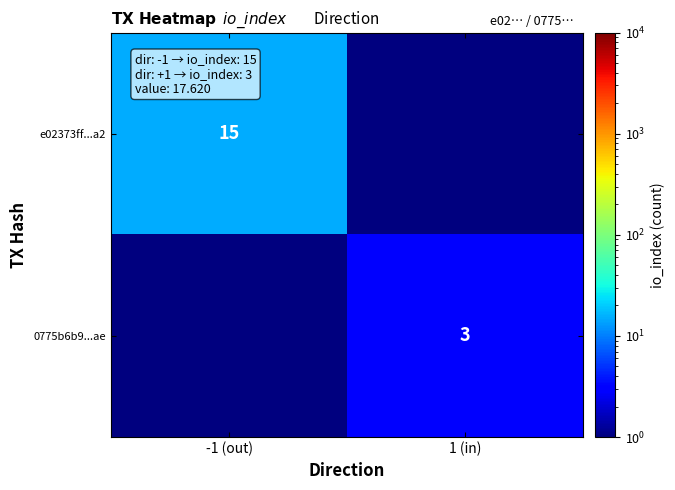

The e02373ff...a2 series shows 7.8 at -1 (out). True or false?

False